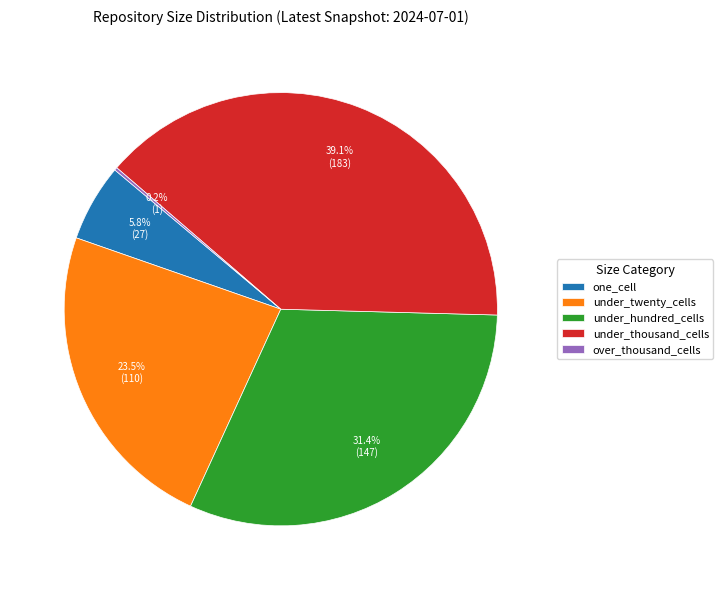

Does any single category account for the majority?

No